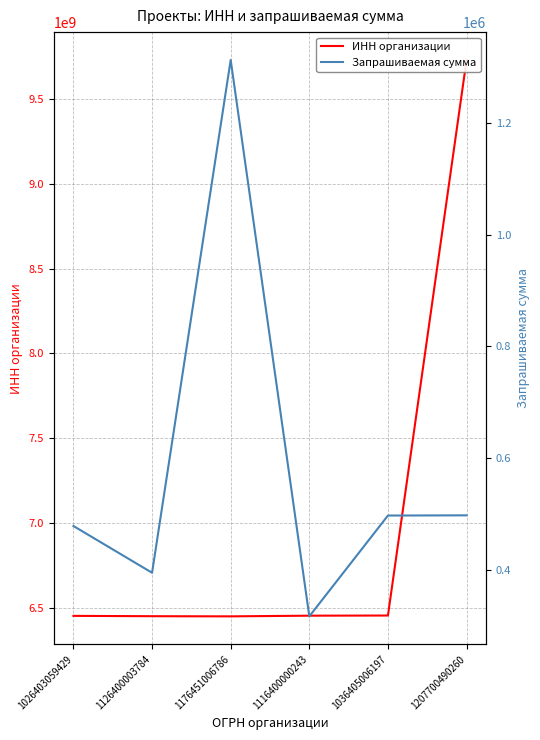

What is the average value of the Запрашиваемая сумма series?

582926.0